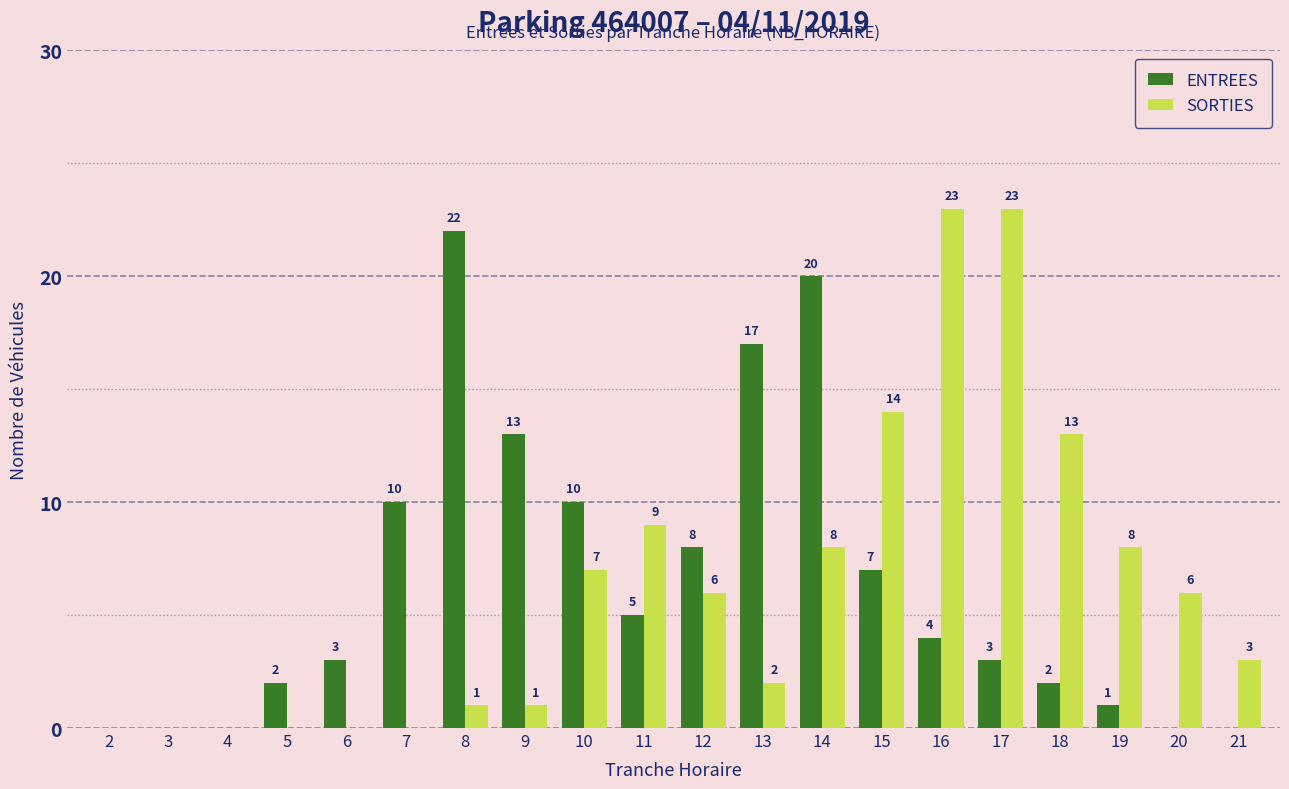

What value does the SORTIES series have at 17?

23